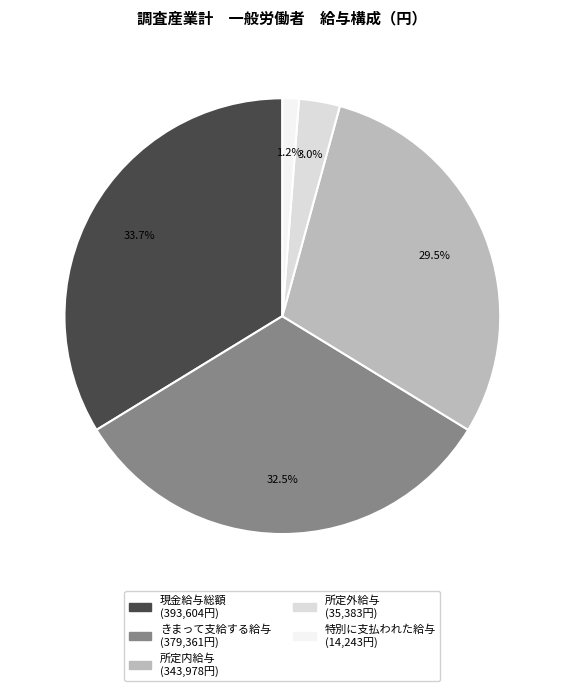

Does 特別に支払われた給与 represent more than half of the total?

No